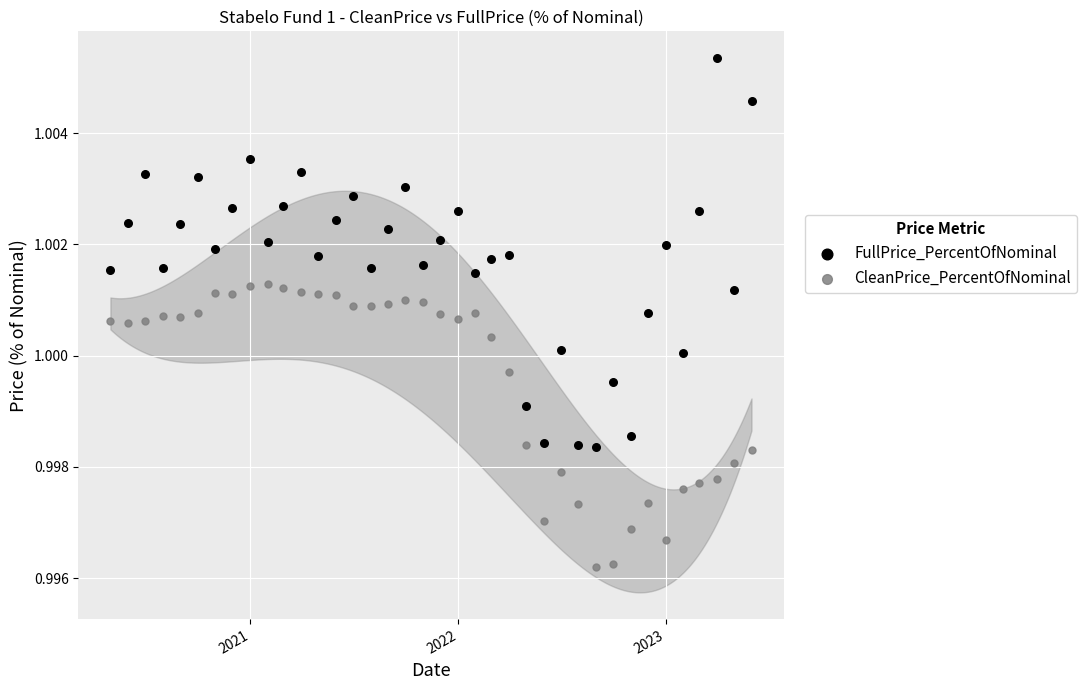

Across all data points, what is the range of X values (max minus min)?

1126.0